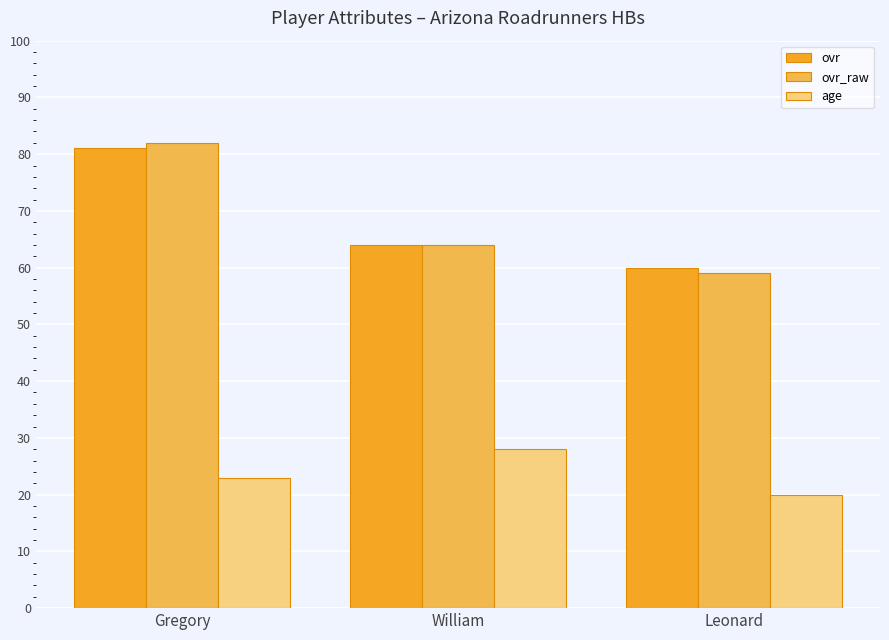

At how many categories does at least one series exceed 37?

3